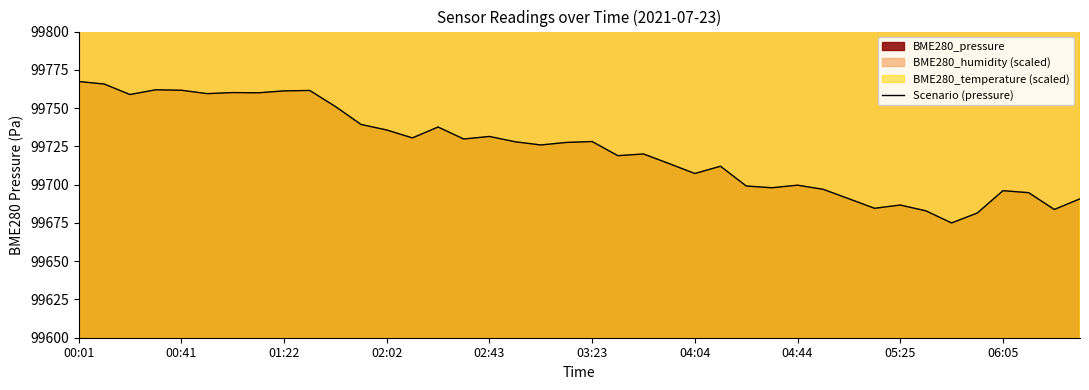

Reading left to right, transcribe all the data shown in this chart.

99767.4	99765.7	99758.9	99761.9	99761.7	99759.4	99760.1	99760.0	99761.2	99761.5	99751.1	99739.3	99735.7	99730.5	99737.6	99729.8	99731.5	99728.0	99725.9	99727.6	99728.1	99718.9	99720.0	99713.7	99707.3	99712.0	99699.1	99698.0	99699.6	99696.9	99690.8	99684.6	99686.7	99682.9	99675.0	99681.4	99696.1	99694.8	99683.8	99690.7